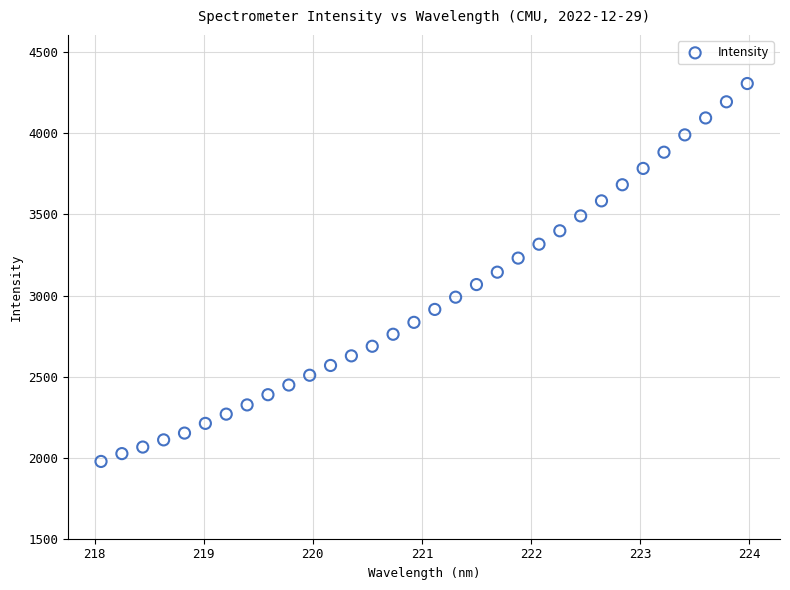

What is the range of X values (max minus min)?

5.9